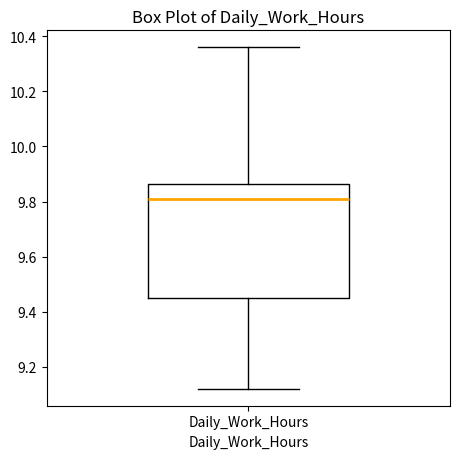

Read this box plot against the y-axis: the position of the median line, the range covered by the box, and the ends of both whiskers. The values are not printed on the chart, so give them approximately, as read against the axis.

median 9.82, box 9.46 to 9.86, whiskers 9.12 to 10.36